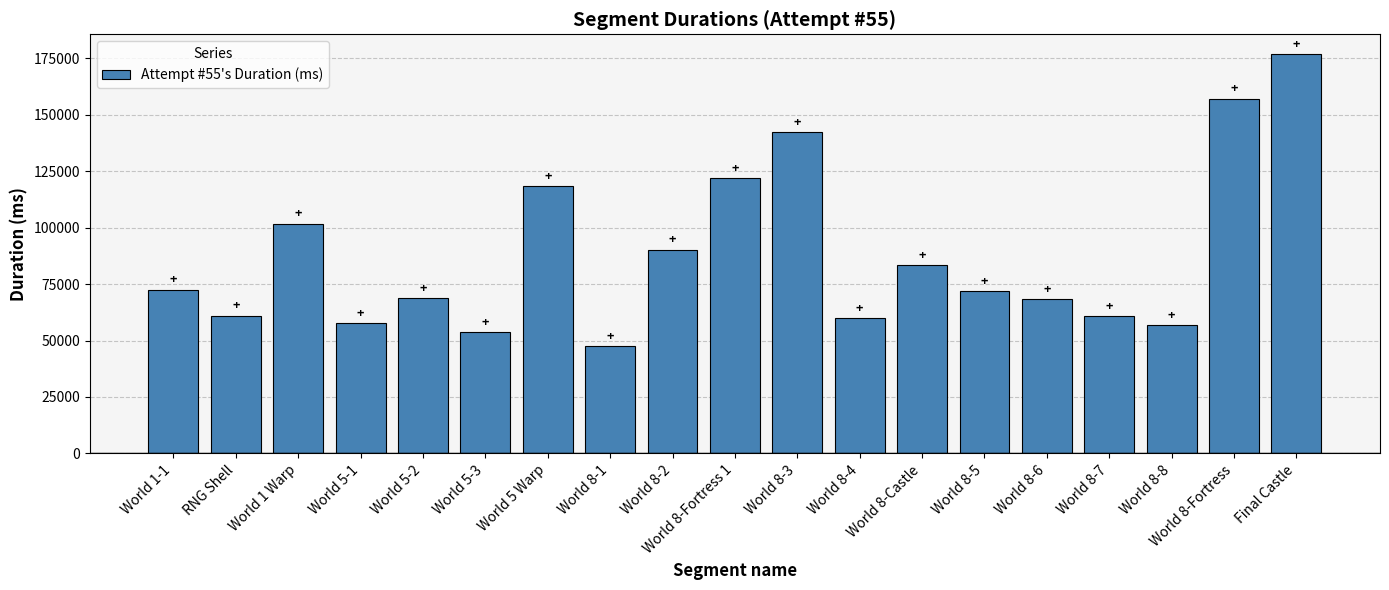

What is the average value?

87938